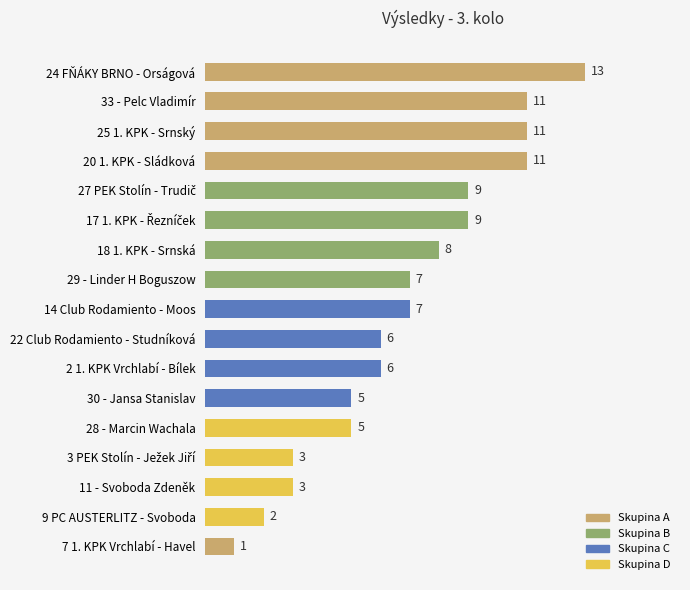

What is the label of the 8th bar from the top?

29 - Linder H Boguszow